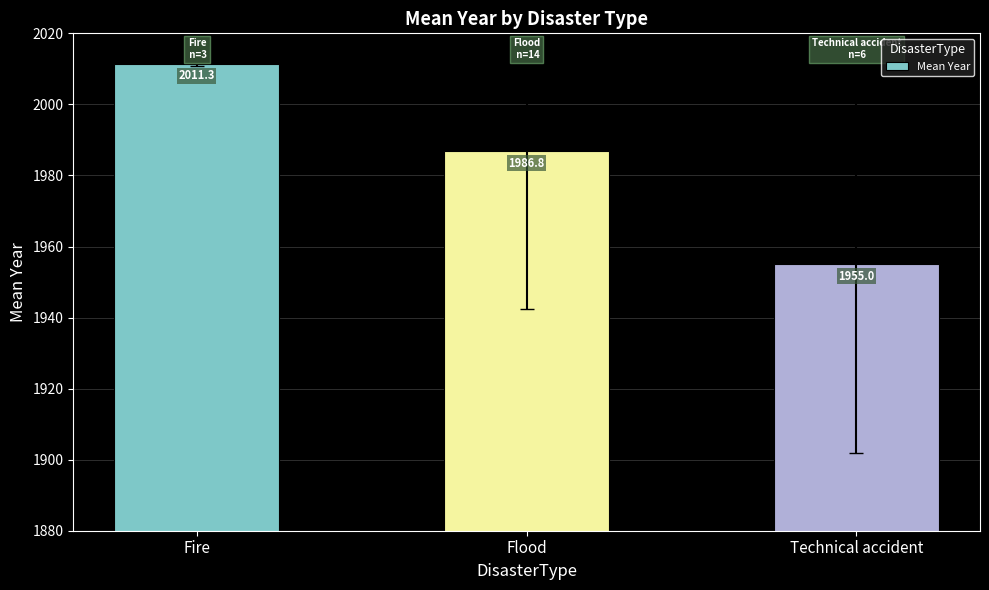

What is the approximate value at Flood?

1986.8